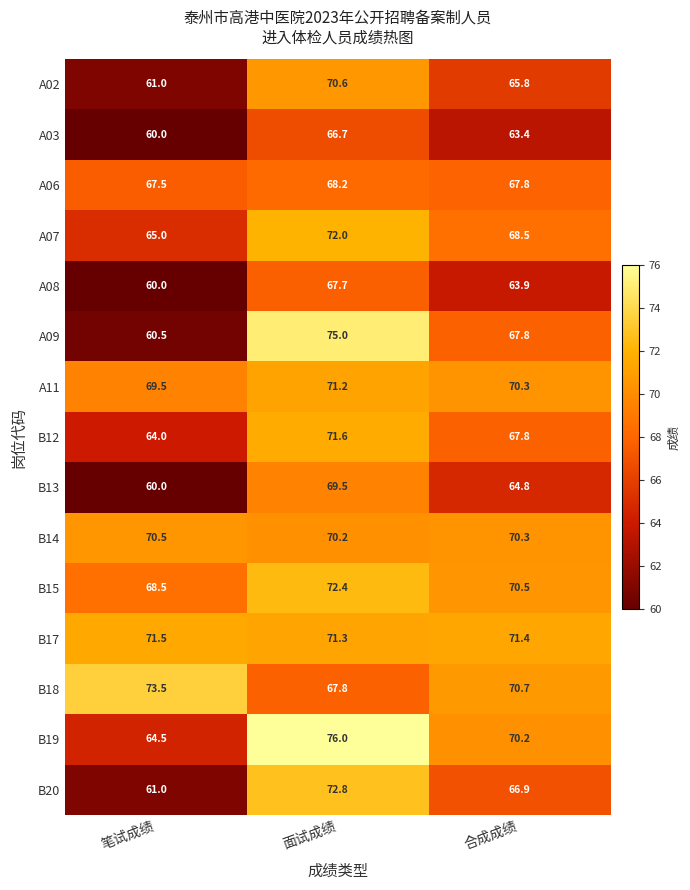

Rank the categories by B17 value from highest to lowest.

笔试成绩, 合成成绩, 面试成绩